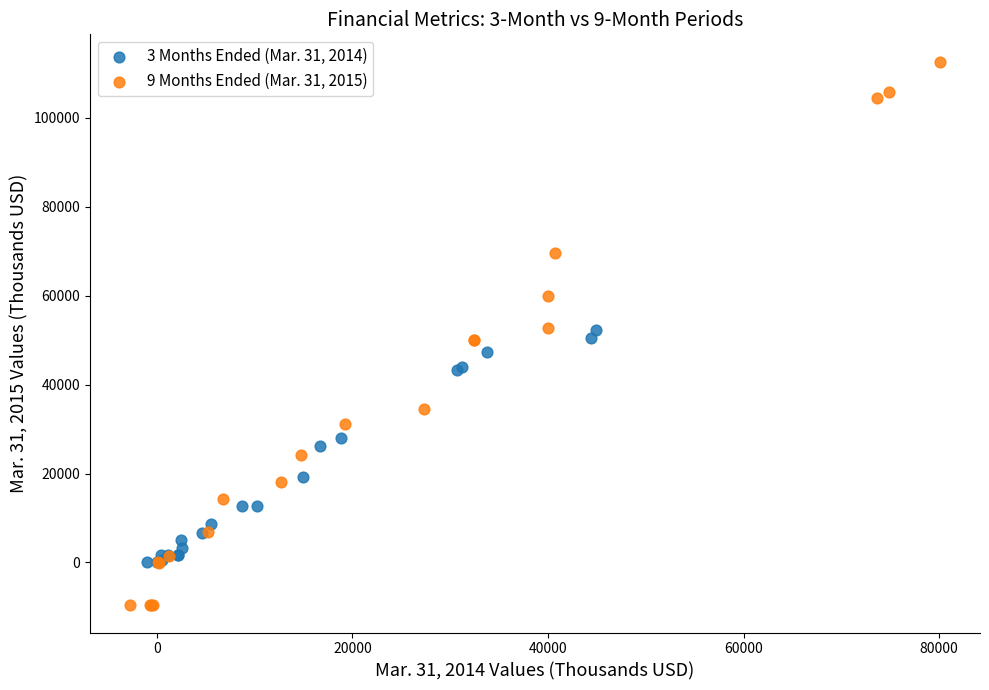

Which series has the widest spread of Y values?

9 Months Ended (Mar. 31, 2015)